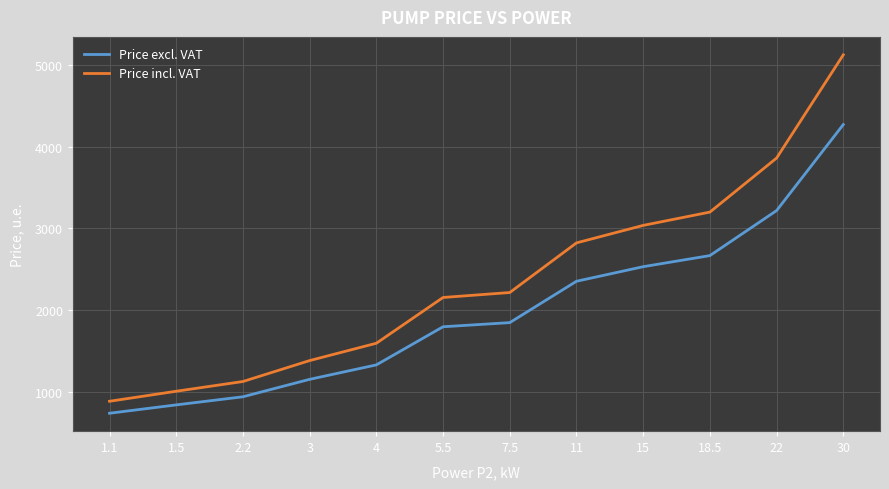

What is the difference between the highest and lowest values at 22?

643.3